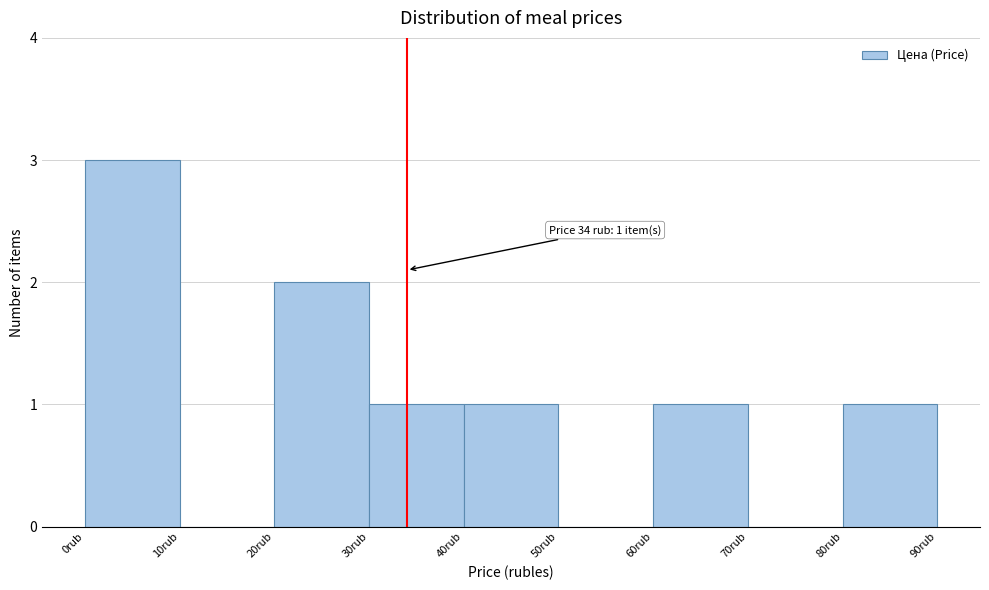

Over which range of the x-axis is the bar tallest?

0 to 10